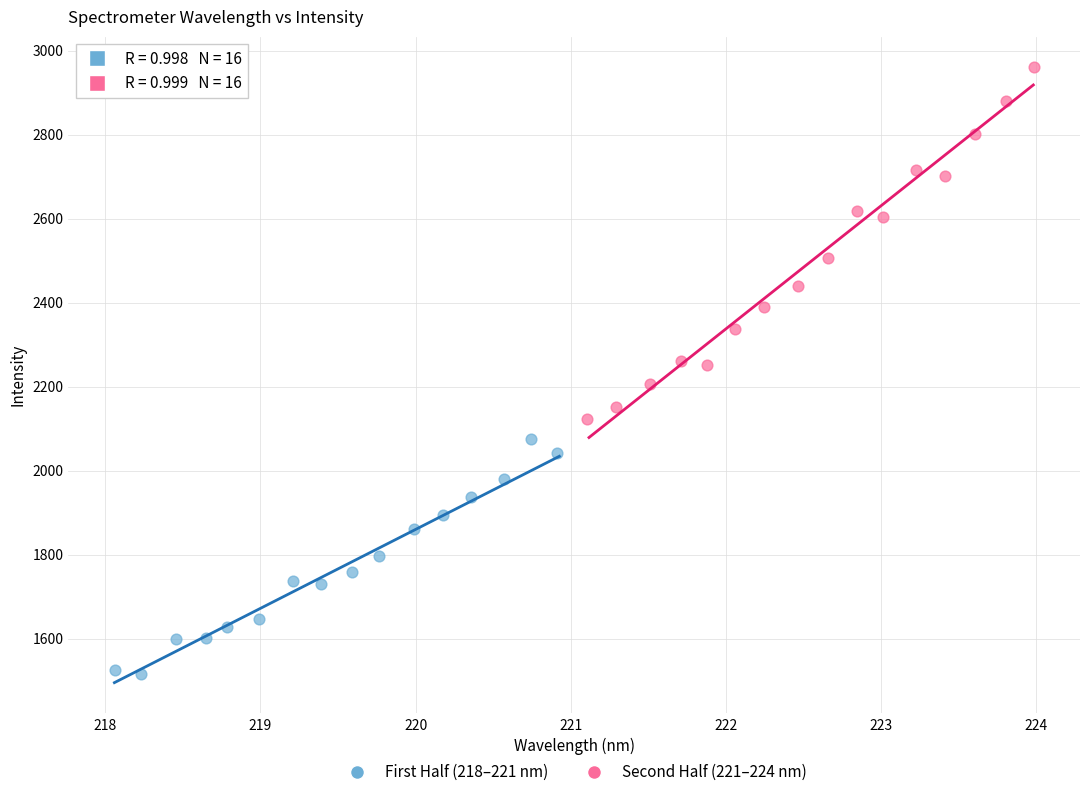

Which series reaches the minimum Y coordinate?

First Half (218–221 nm)